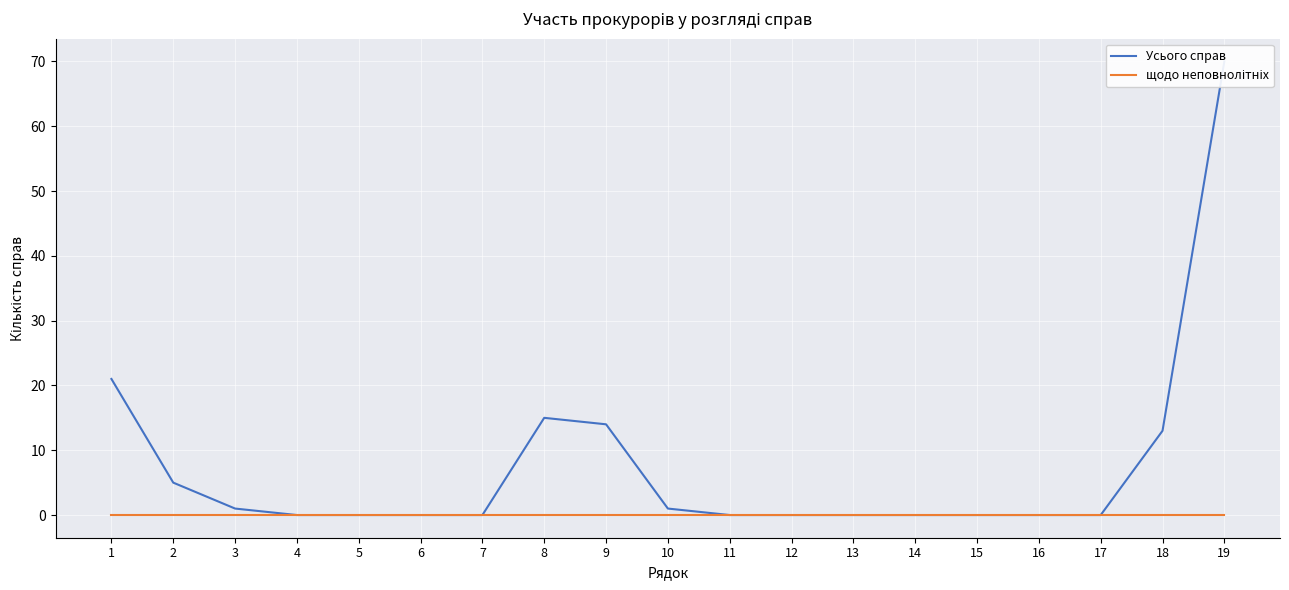

True or false: Усього справ has a value of 15 at 8.

True